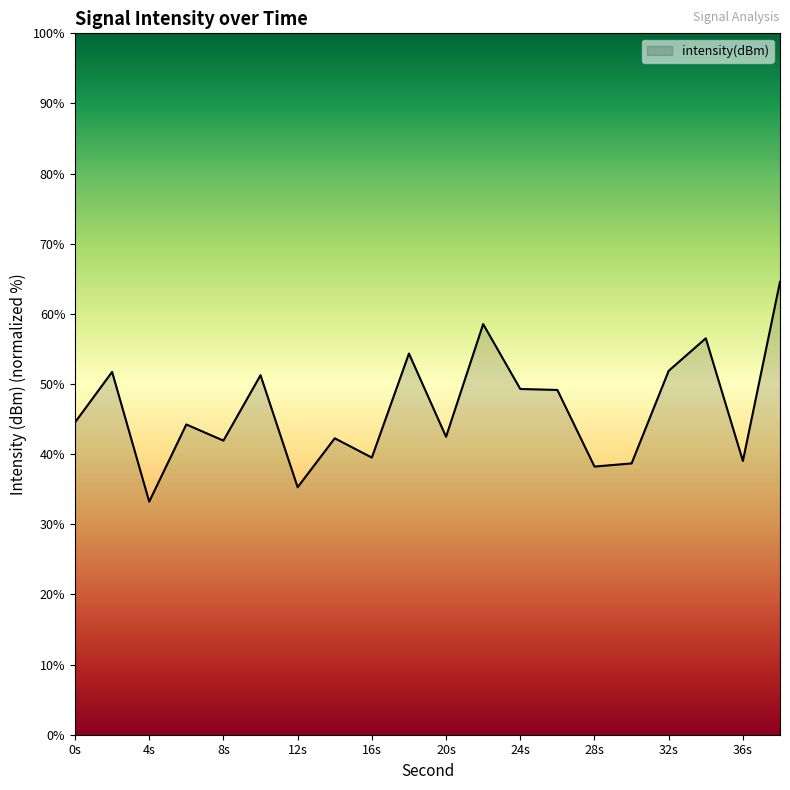

What is the difference between the maximum and minimum values?

31.3